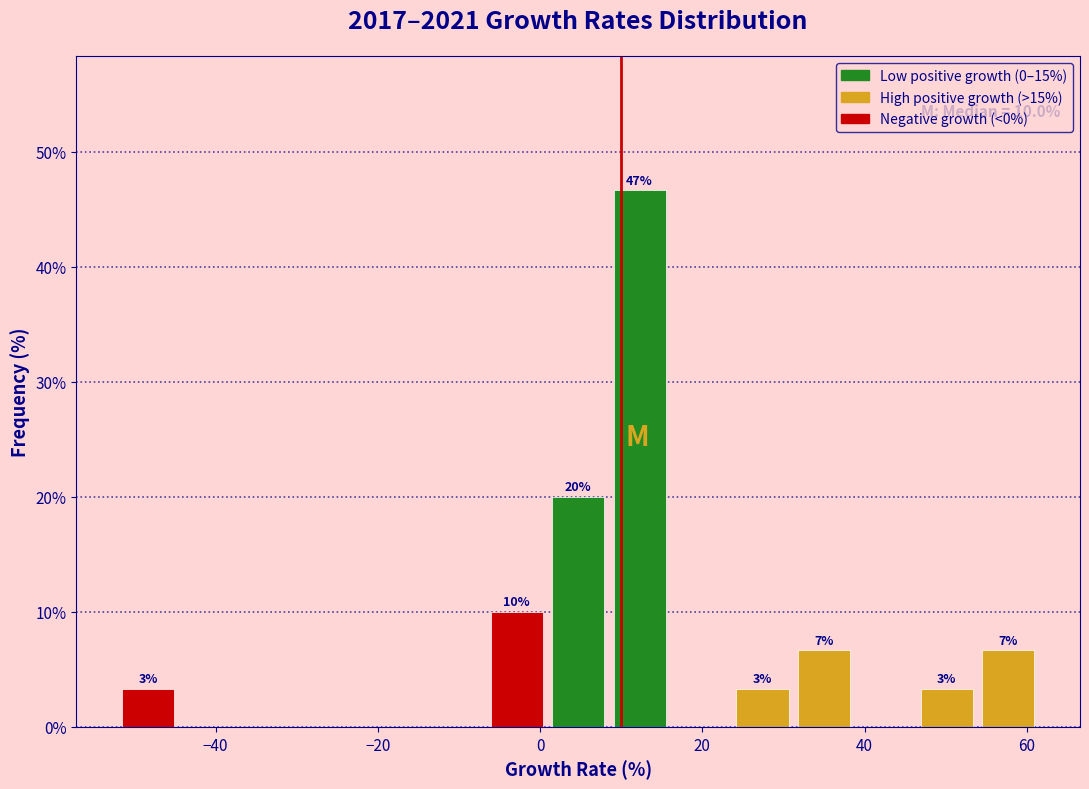

Read against the x-axis, roughly where is the centre of the tallest bar?

12